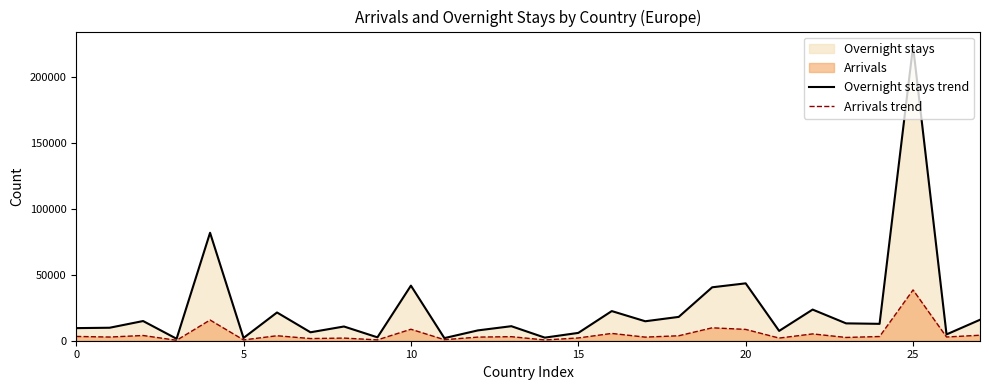

What is the maximum value for Arrivals trend?

38508